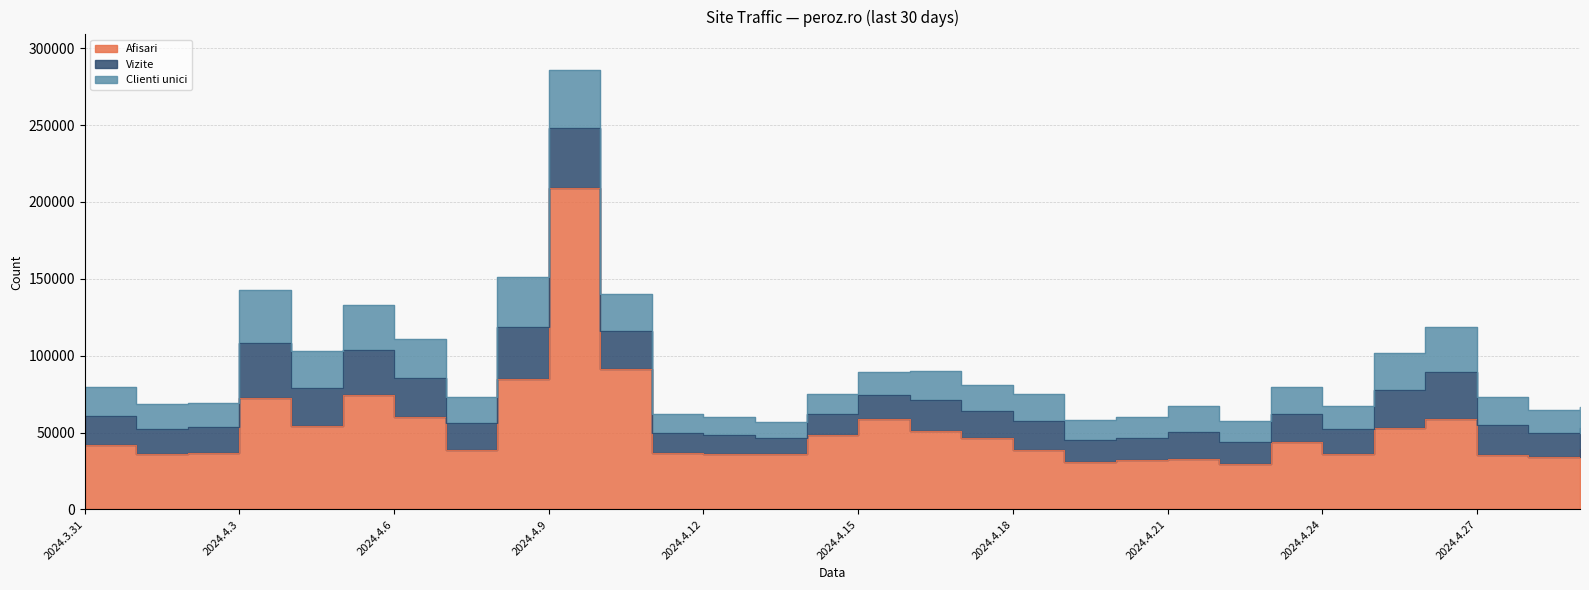

Reading right to left, extract all data points from this chart.

Afisari: 2024.4.29=39007	2024.4.28=33922	2024.4.27=35394	2024.4.26=58870	2024.4.25=53035	2024.4.24=36130	2024.4.23=43840	2024.4.22=29200	2024.4.21=32930	2024.4.20=31999	2024.4.19=31008	2024.4.18=38718	2024.4.17=46541	2024.4.16=50699	2024.4.15=58670	2024.4.14=48604	2024.4.13=36316	2024.4.12=36148	2024.4.11=36394	2024.4.10=91337	2024.4.9=209248	2024.4.8=84493	2024.4.7=38484	2024.4.6=60090	2024.4.5=74405	2024.4.4=54378	2024.4.3=72243	2024.4.2=36658	2024.4.1=36157	2024.3.31=41983
Vizite: 2024.4.29=14097	2024.4.28=15575	2024.4.27=19278	2024.4.26=30251	2024.4.25=24708	2024.4.24=16077	2024.4.23=18400	2024.4.22=14444	2024.4.21=17566	2024.4.20=14183	2024.4.19=14019	2024.4.18=18567	2024.4.17=17643	2024.4.16=20132	2024.4.15=15828	2024.4.14=13335	2024.4.13=10436	2024.4.12=12187	2024.4.11=13192	2024.4.10=24938	2024.4.9=39113	2024.4.8=33975	2024.4.7=17425	2024.4.6=25568	2024.4.5=29455	2024.4.4=24753	2024.4.3=35715	2024.4.2=16701	2024.4.1=16399	2024.3.31=19066
Clienti unici: 2024.4.29=13380	2024.4.28=14935	2024.4.27=18740	2024.4.26=29345	2024.4.25=23921	2024.4.24=15361	2024.4.23=17555	2024.4.22=13741	2024.4.21=17023	2024.4.20=13625	2024.4.19=13249	2024.4.18=17644	2024.4.17=16633	2024.4.16=19338	2024.4.15=14894	2024.4.14=12885	2024.4.13=9949	2024.4.12=11595	2024.4.11=12497	2024.4.10=24044	2024.4.9=37761	2024.4.8=32780	2024.4.7=17050	2024.4.6=25129	2024.4.5=28830	2024.4.4=23926	2024.4.3=34948	2024.4.2=15832	2024.4.1=15699	2024.3.31=18533